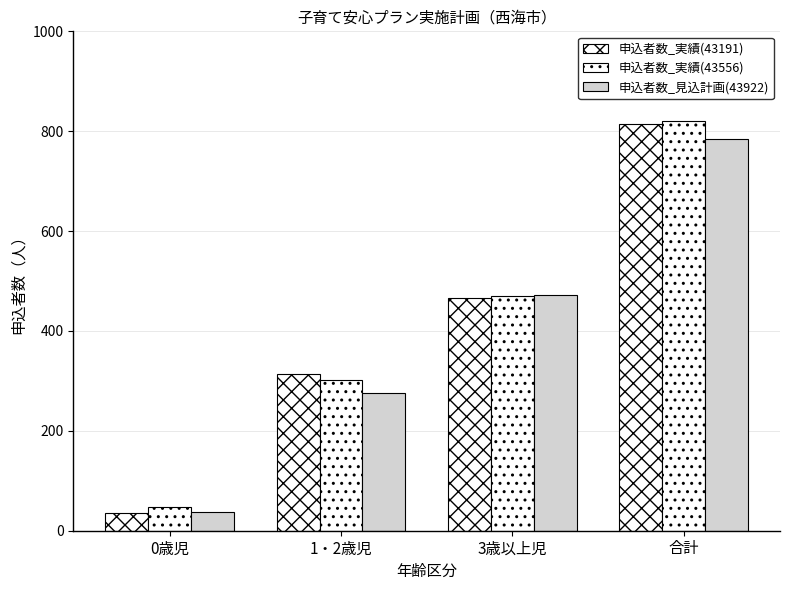

What is the total value across all series at 0歳児?

121